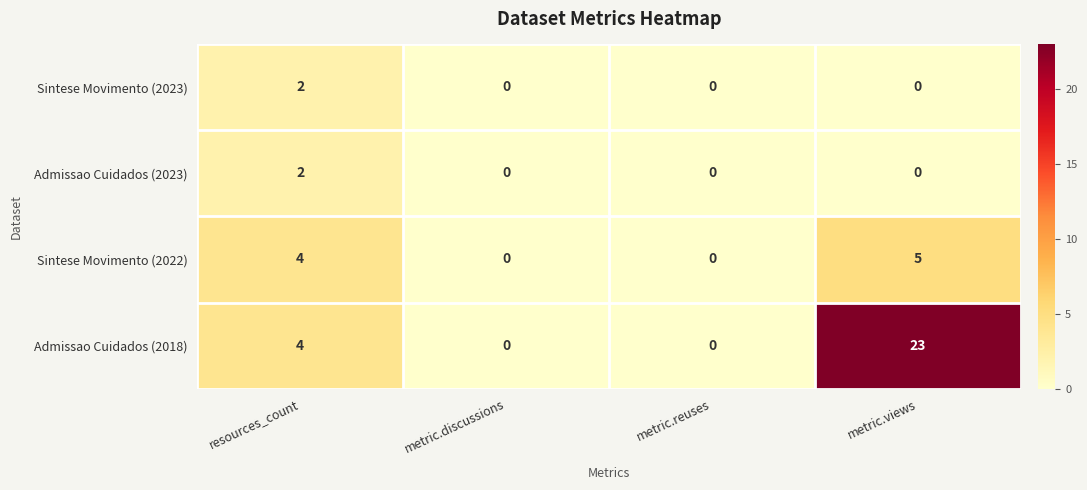

How many data points in Sintese Movimento (2023) are above 0?

1